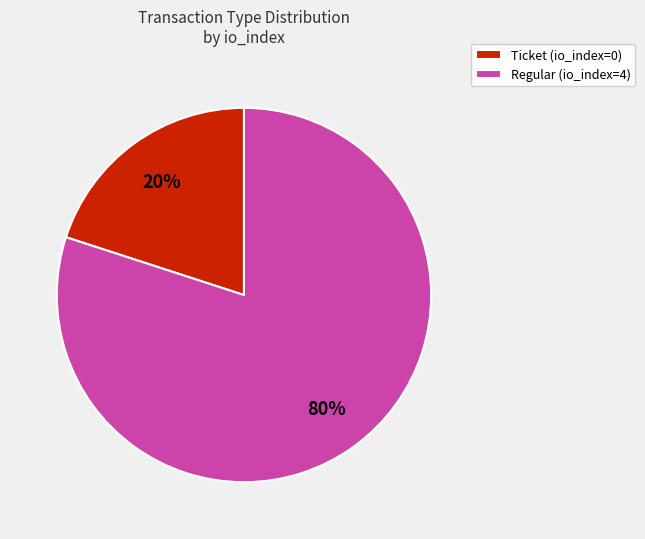

What is the ratio of the value at Regular (io_index=4) to the value at Ticket (io_index=0)?

4.0